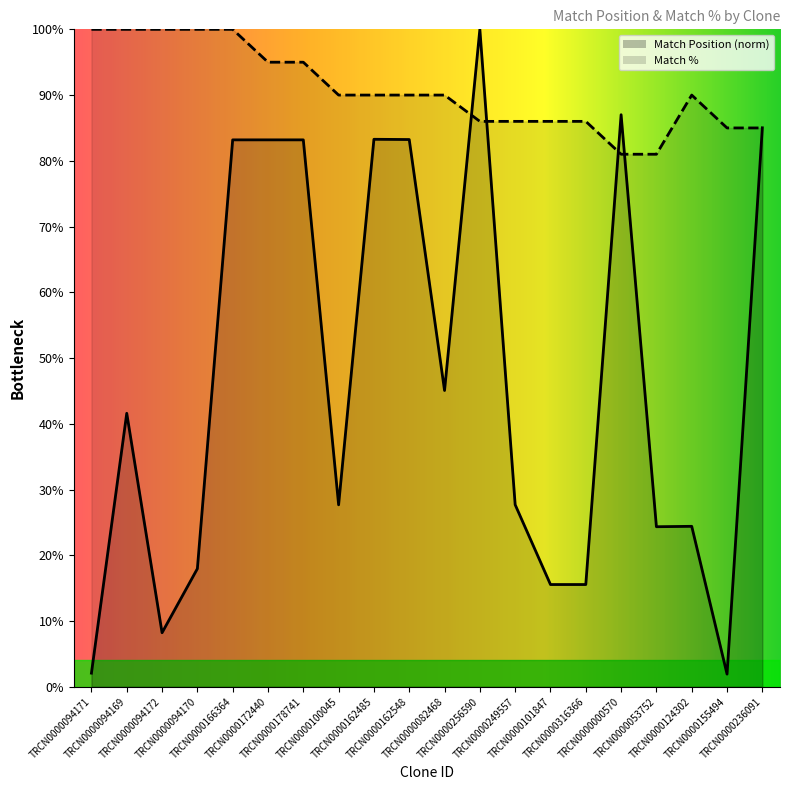

Is it true that Match Position equals 83.2 at TRCN0000178741?

True